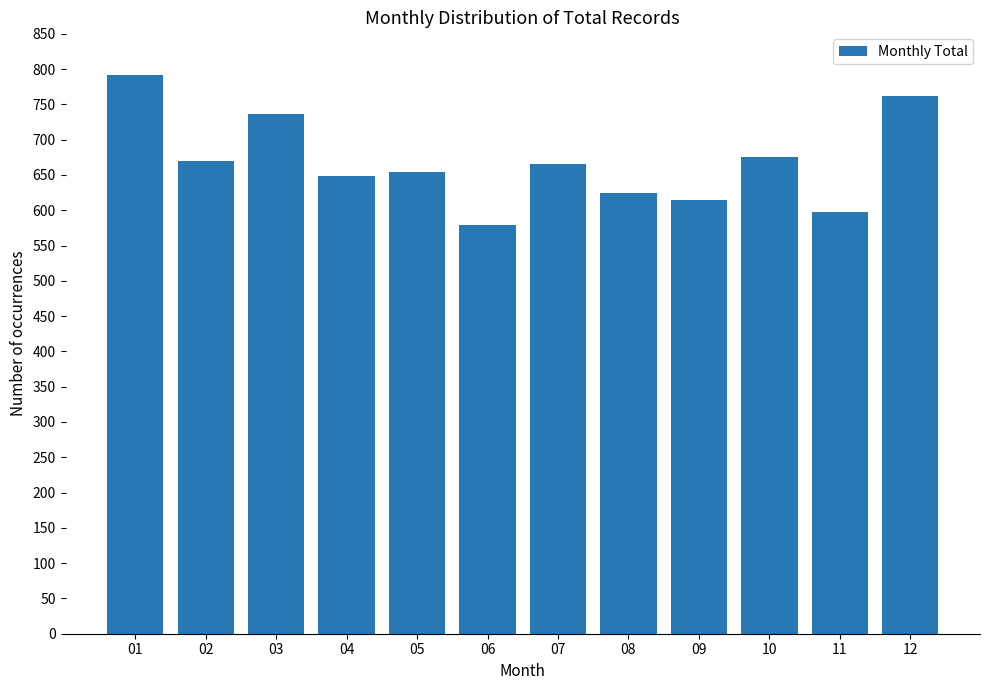

Which has a higher value, 12 or 05?

12